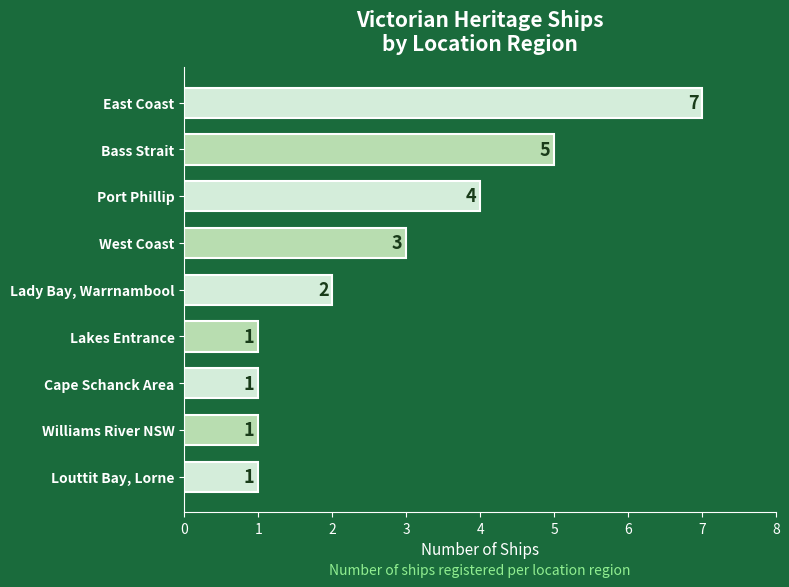

What is the maximum value shown in the chart?

7